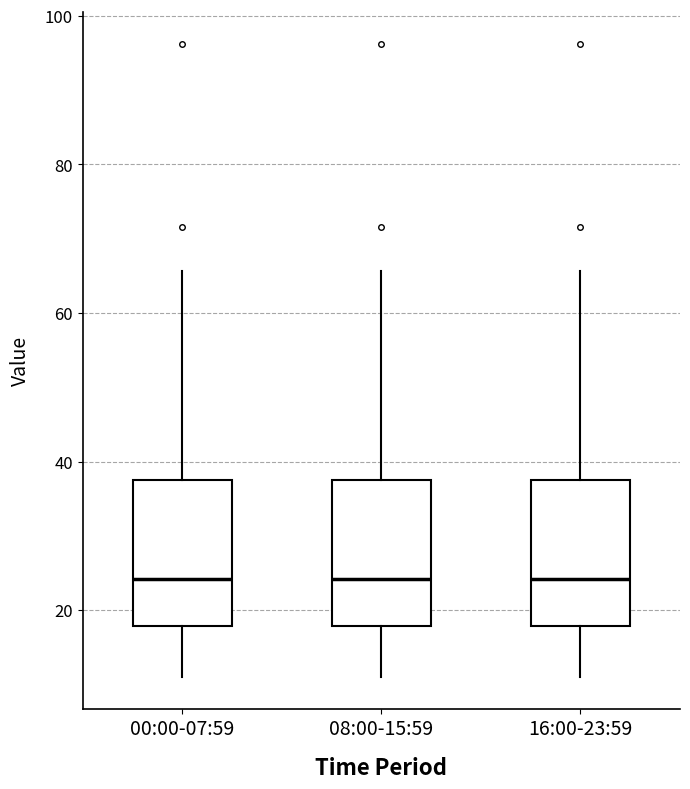

Where does the lower whisker of the box for 00:00-07:59 end on the y-axis? The values are not printed on the chart, so give them approximately, as read against the axis.

12